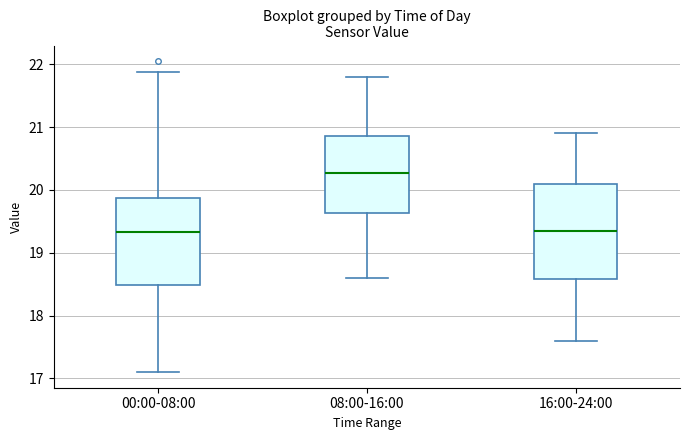

Reading left to right, transcribe this box plot: for each box, give where its median line is, the range the box spans, and where its two whiskers end, as read against the y-axis. The values are not printed on the chart, so give them approximately, as read against the axis.

00:00-08:00: median 19.3, box 18.5 to 19.9, whiskers 17.1 to 21.9
08:00-16:00: median 20.3, box 19.6 to 20.9, whiskers 18.6 to 21.8
16:00-24:00: median 19.4, box 18.6 to 20.1, whiskers 17.6 to 20.9